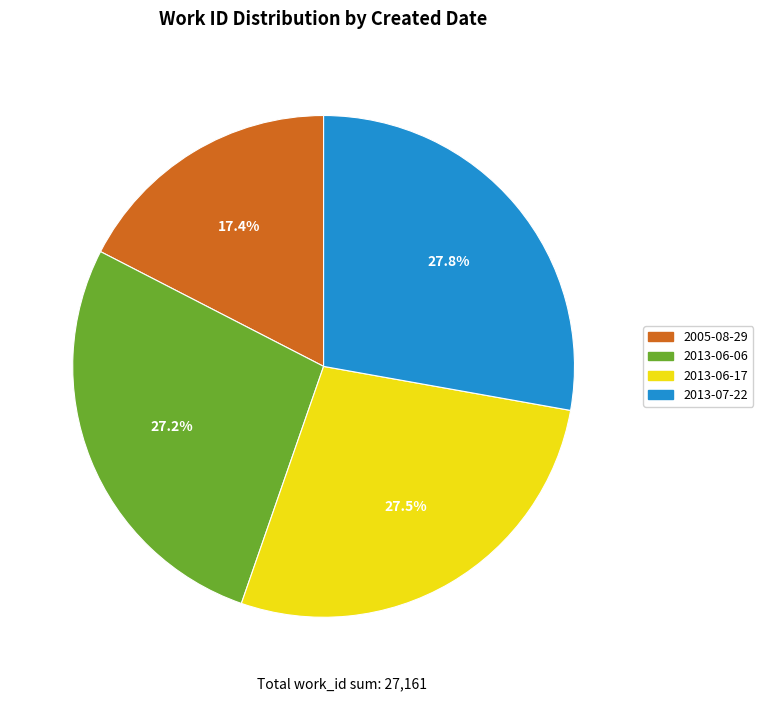

Is there a majority slice in this chart?

No